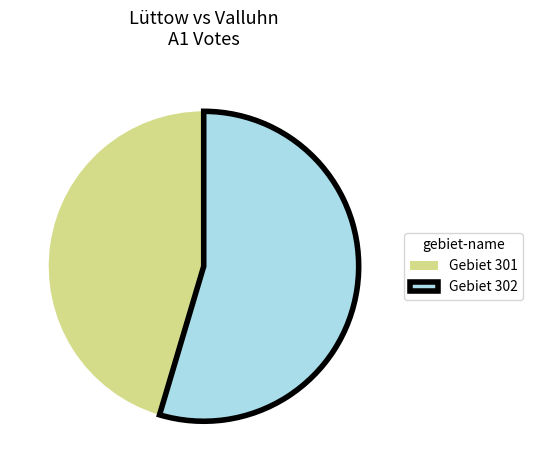

What is the ratio of the value at Gebiet 302 to the value at Gebiet 301?

1.2